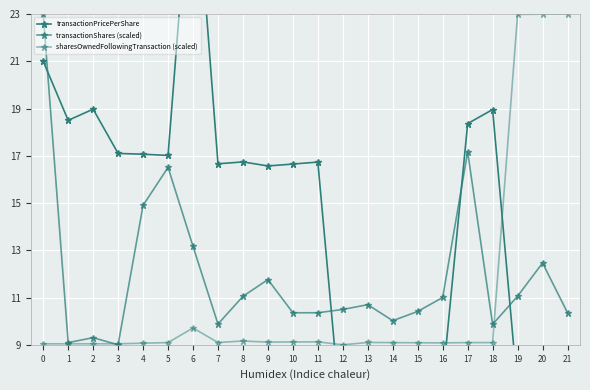

How many series are shown in this chart?

3